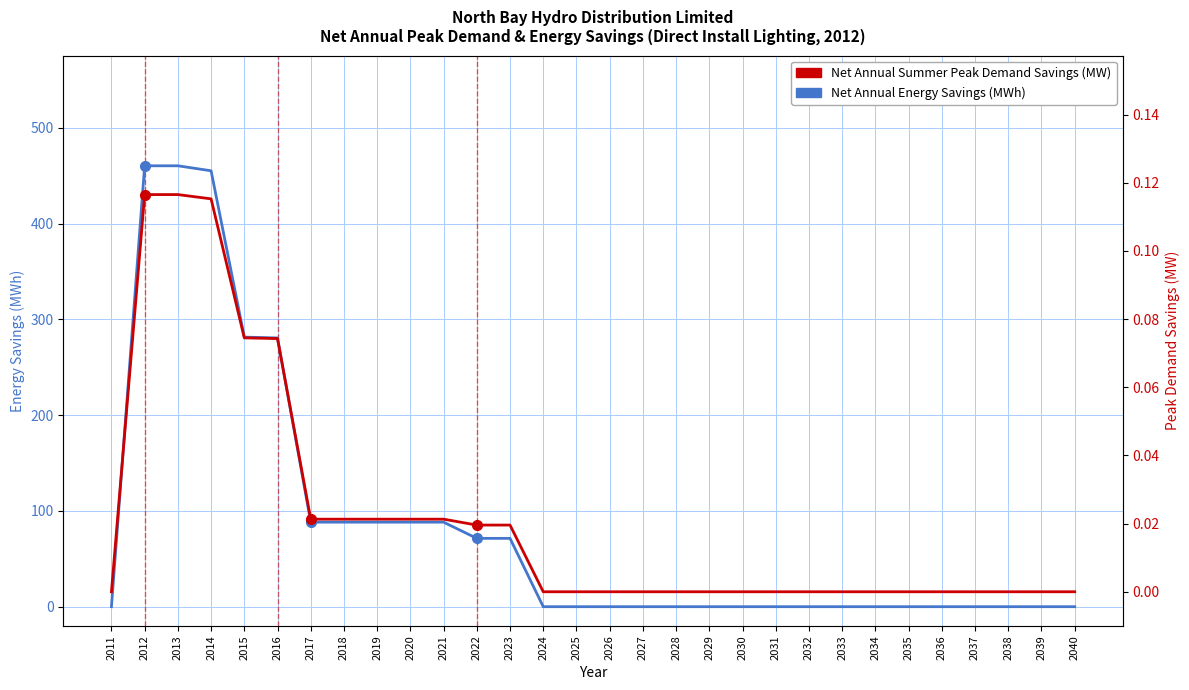

How many values in the Net Annual Summer Peak Demand Savings (MW) series exceed 0?

12